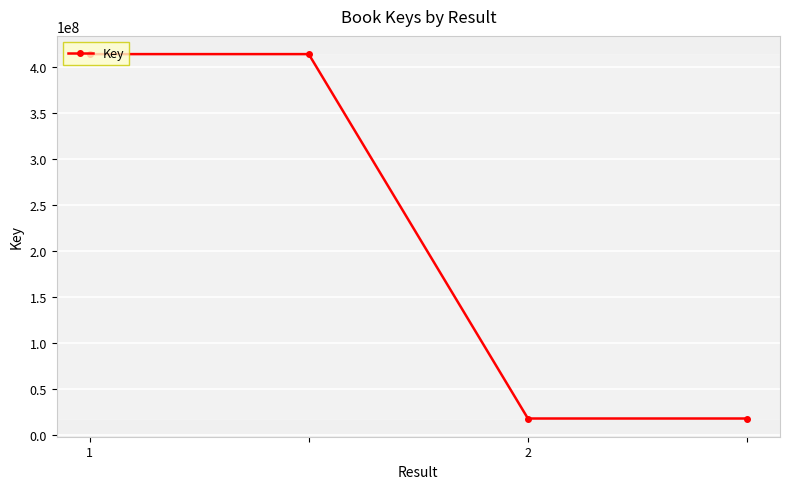

What is the difference between the maximum and minimum values?

396334146